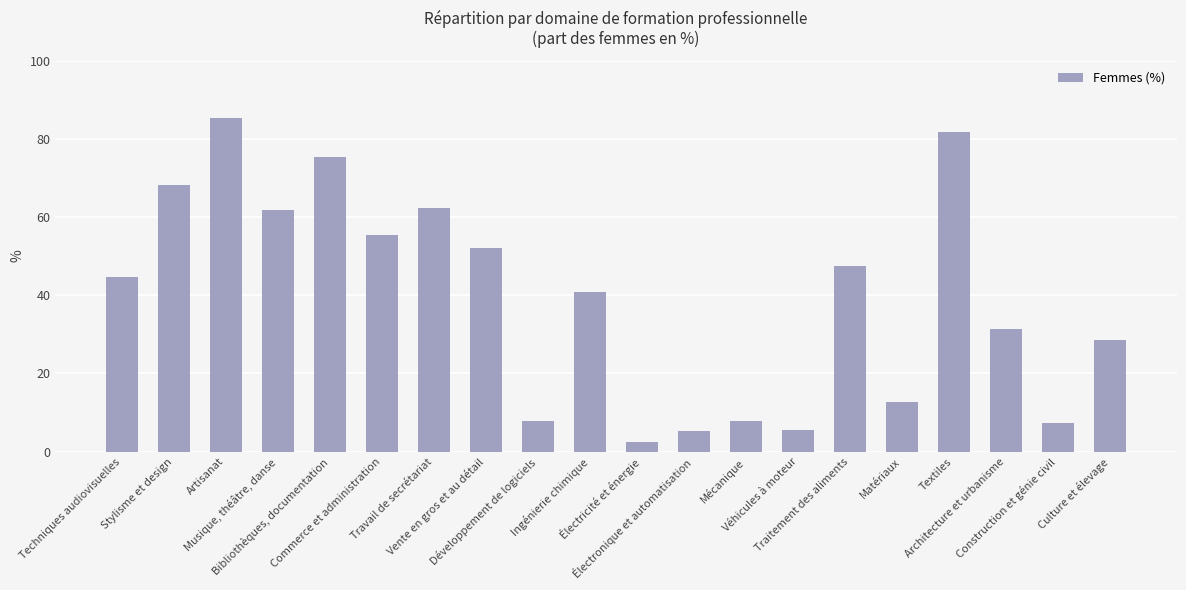

Which category has the highest value across all series?

Artisanat